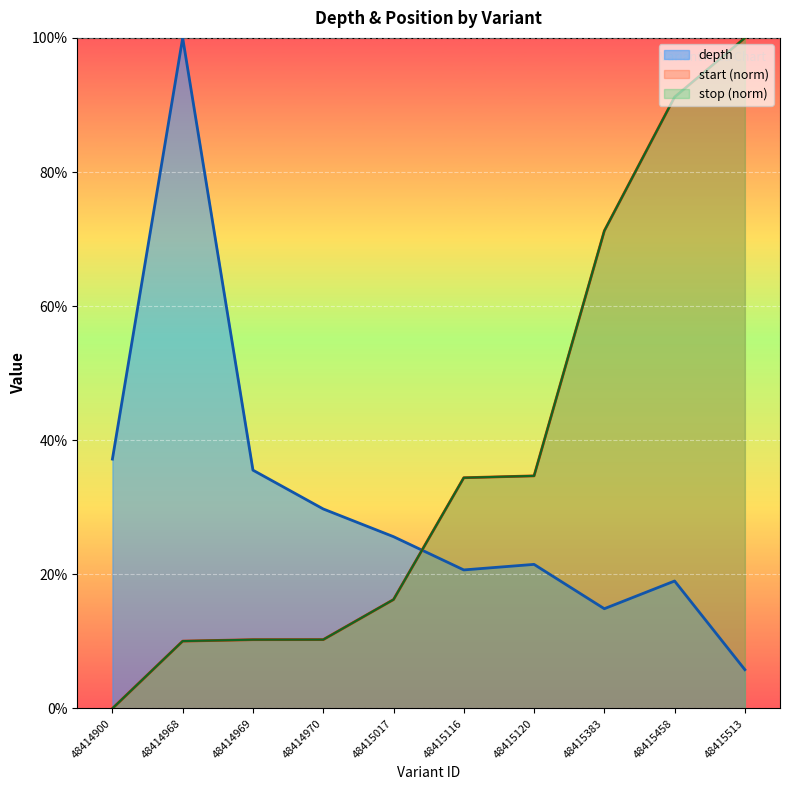

What are all the series names shown in the legend?

depth, start, stop